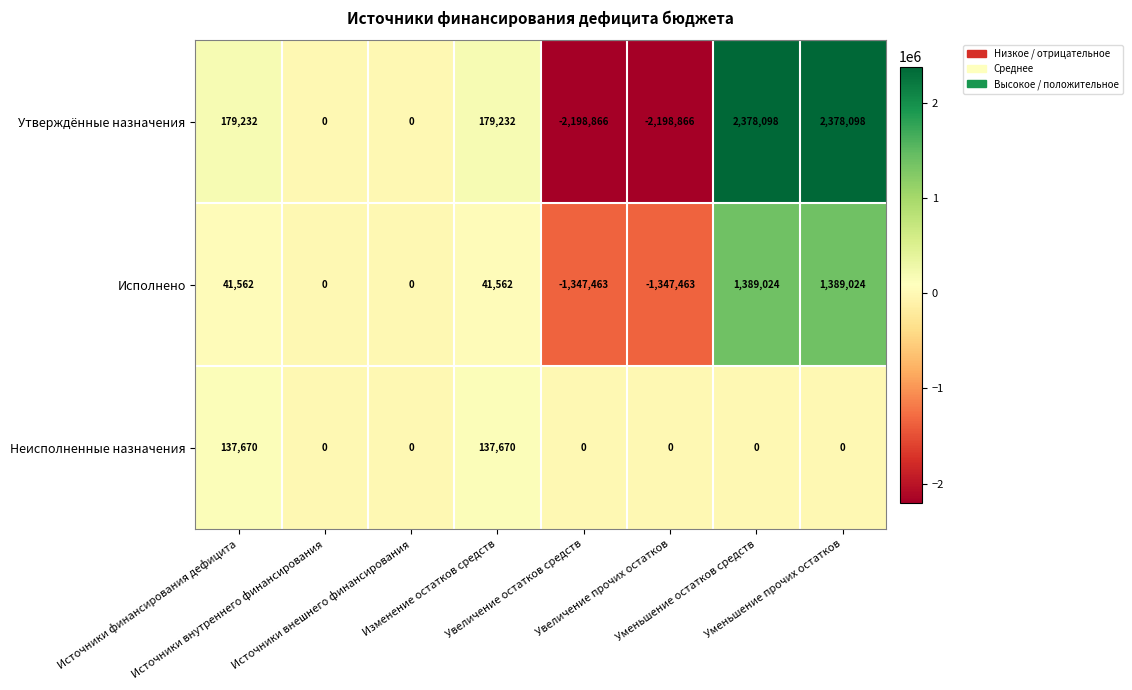

What is the maximum value shown in the chart?

2378098